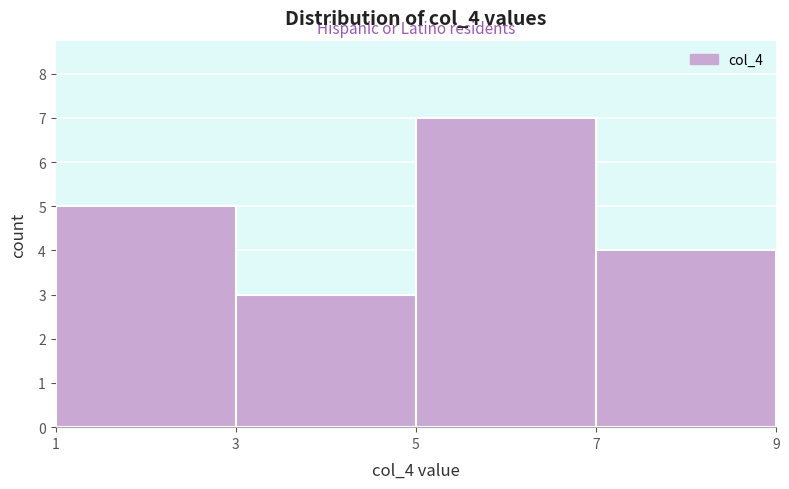

Reading left to right, transcribe this chart: for each bar, give the range it covers on the x-axis and its height. The values are not printed on the chart, so give them approximately, as read against the axis.

1 to 3: 5
3 to 5: 3
5 to 7: 7
7 to 9: 4